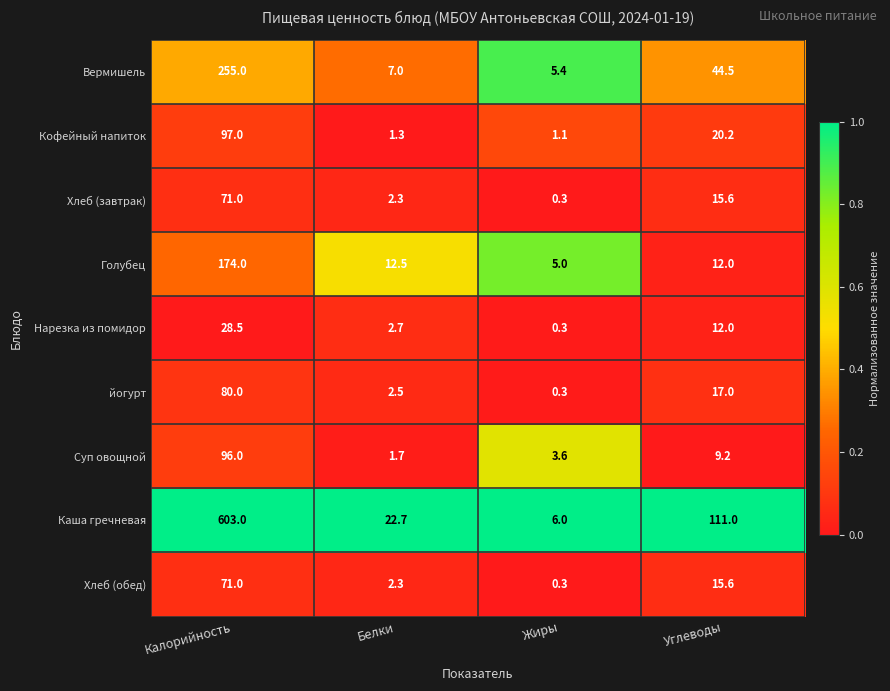

At which category is the sum across all series the highest?

Калорийность